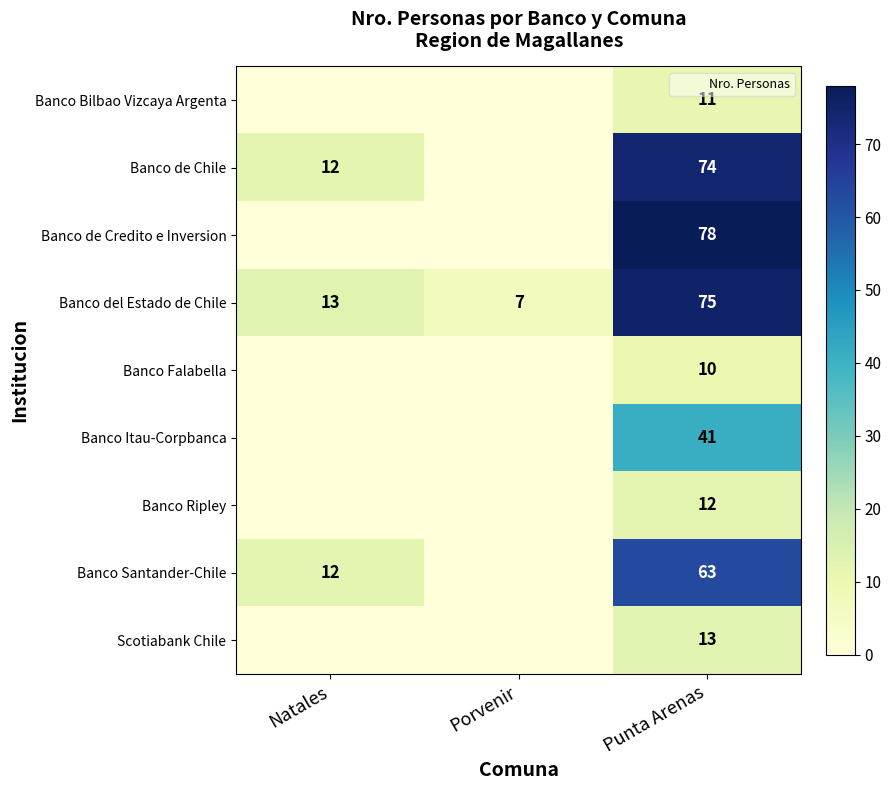

Count the Banco Itau-Corpbanca values in the range 0 to 41.

3